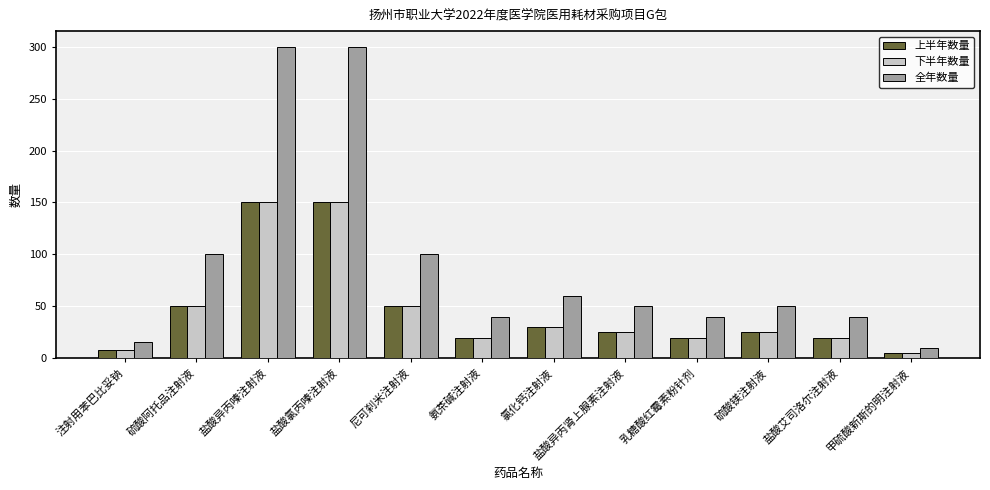

The value of 上半年数量 at 盐酸氯丙嗪注射液 is 150. True or false?

True